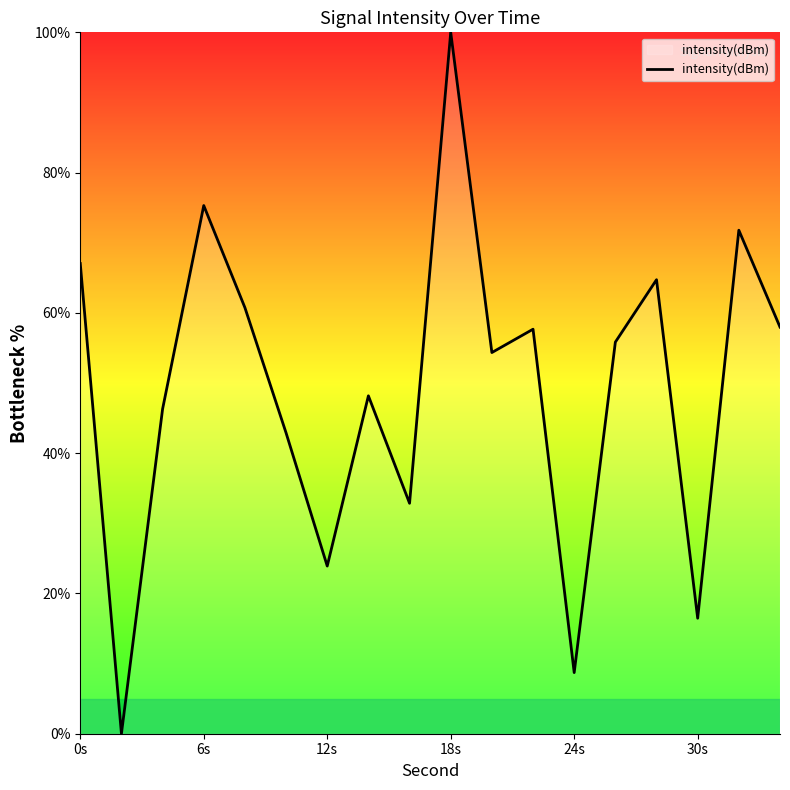

What is the greatest value displayed?

100.0